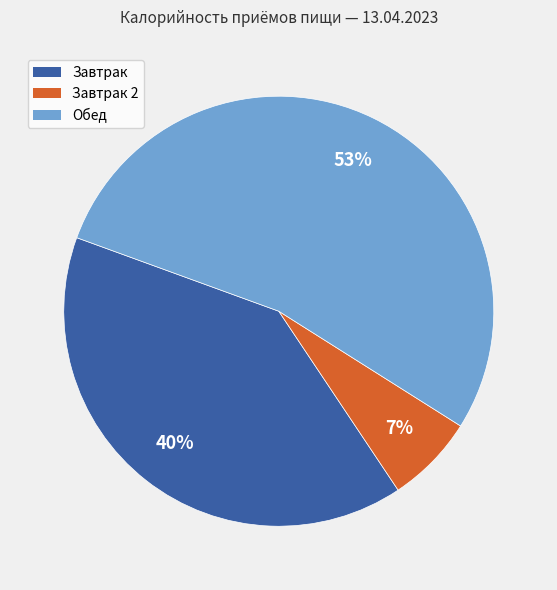

To the nearest percent, what is the average slice percentage?

33%